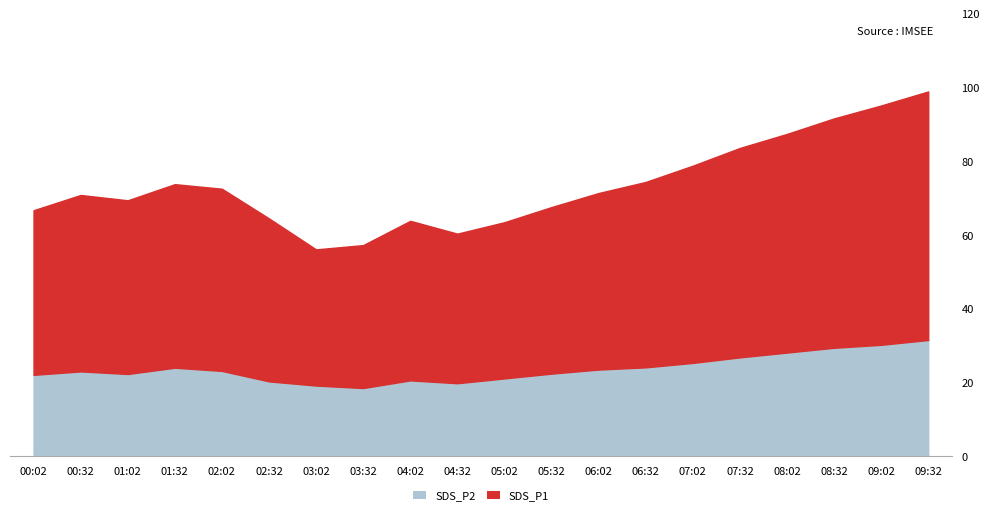

The value of SDS_P2 at 03:32 is 24.5. True or false?

False